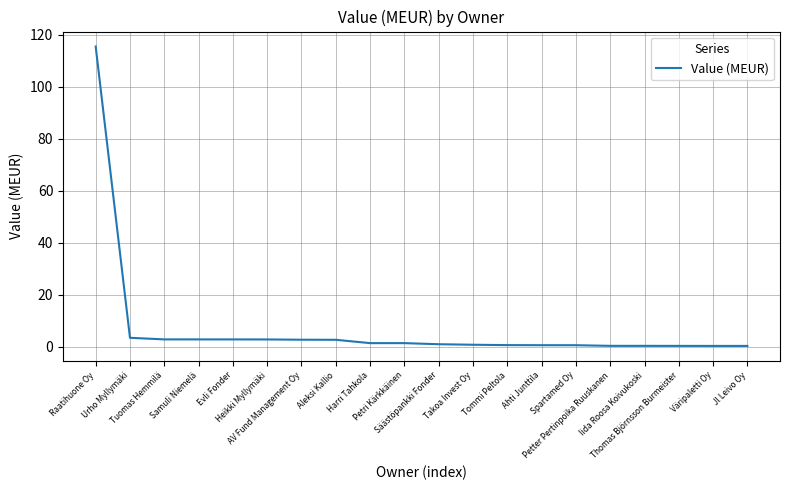

What is the difference between the maximum and minimum values?

115.2